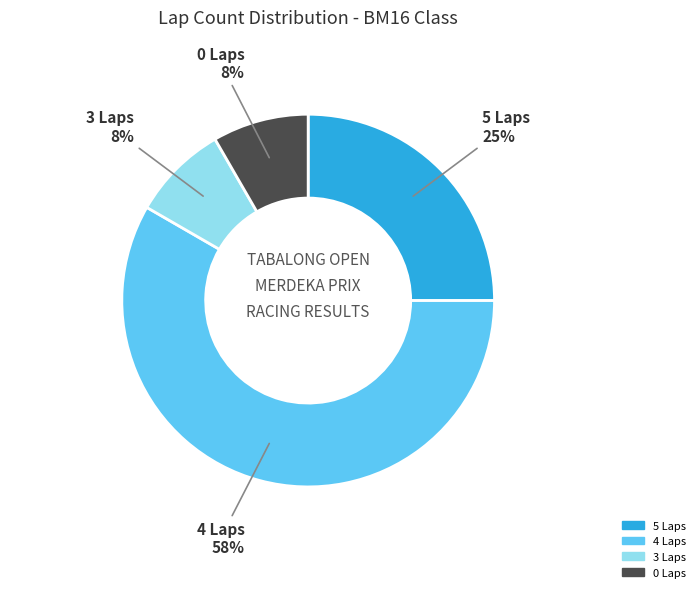

To the nearest percent, what percentage of the pie is 3 Laps?

8%